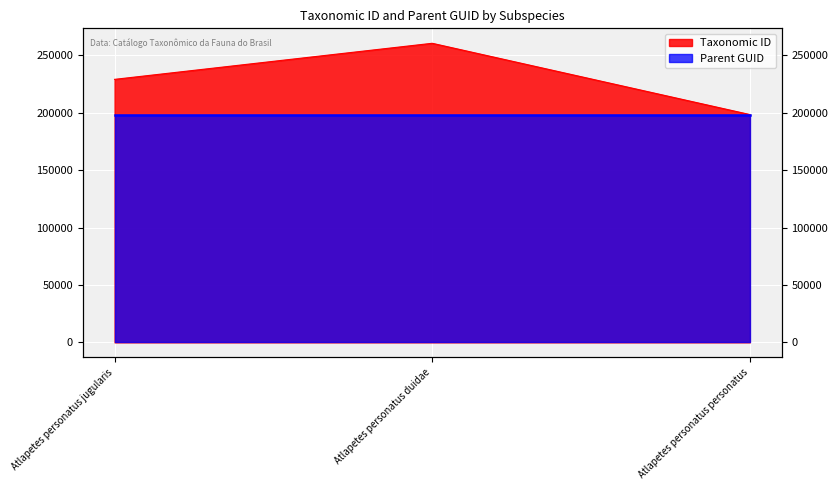

What is the approximate value at Atlapetes personatus personatus, to the nearest 50?

198350